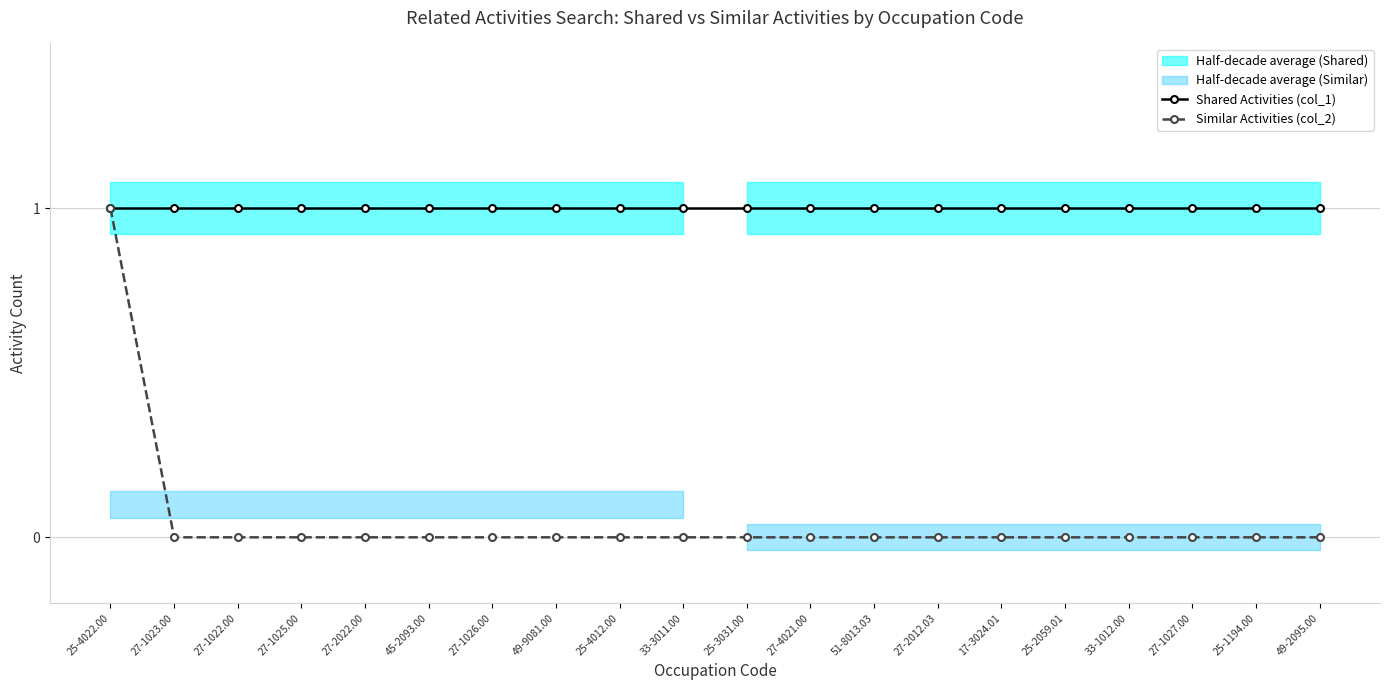

Which has a higher value, 49-2095.00 or 45-2093.00?

49-2095.00